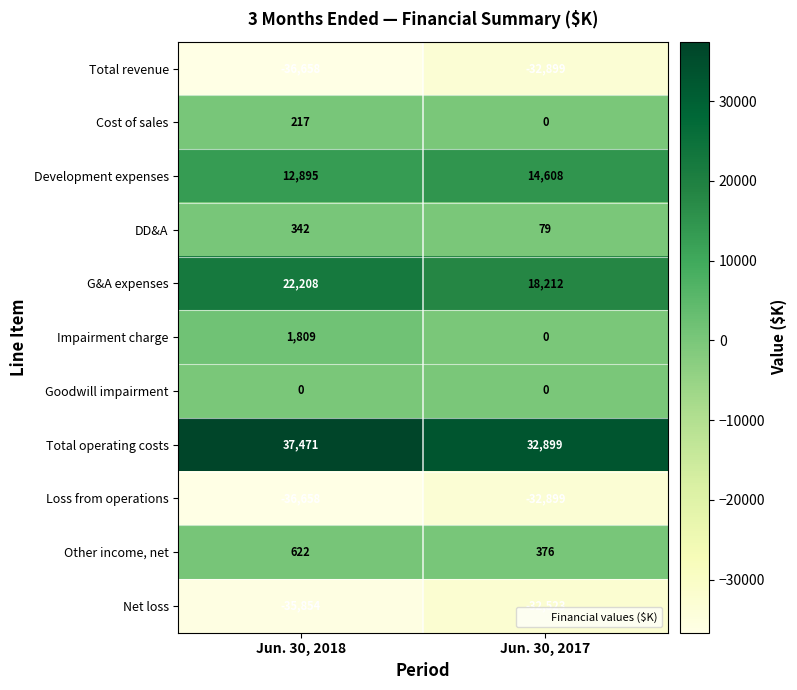

Which label corresponds to the smallest value in the chart?

Jun. 30, 2018